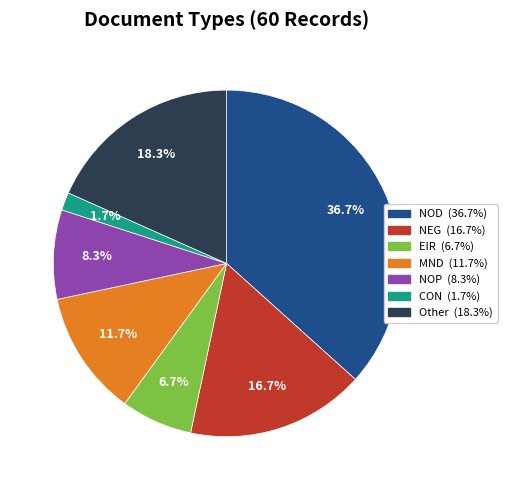

Is it true that NOD is 42% of the pie?

False